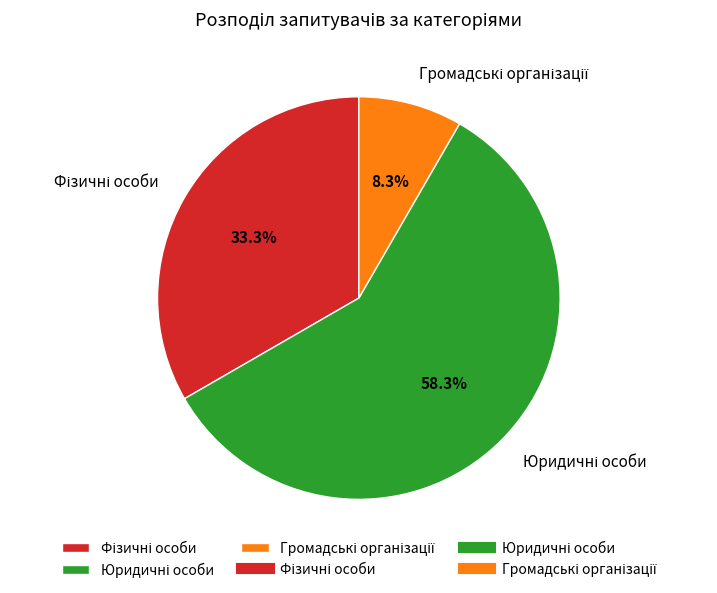

Is there a majority slice in this chart?

Yes